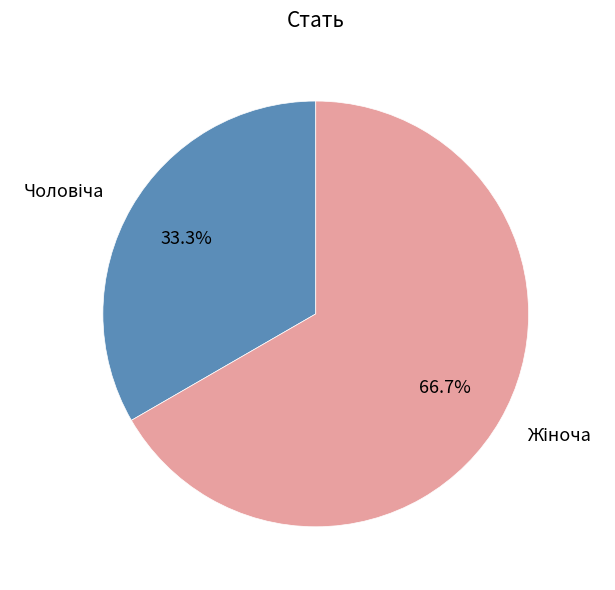

Count the number of slices in the pie.

2